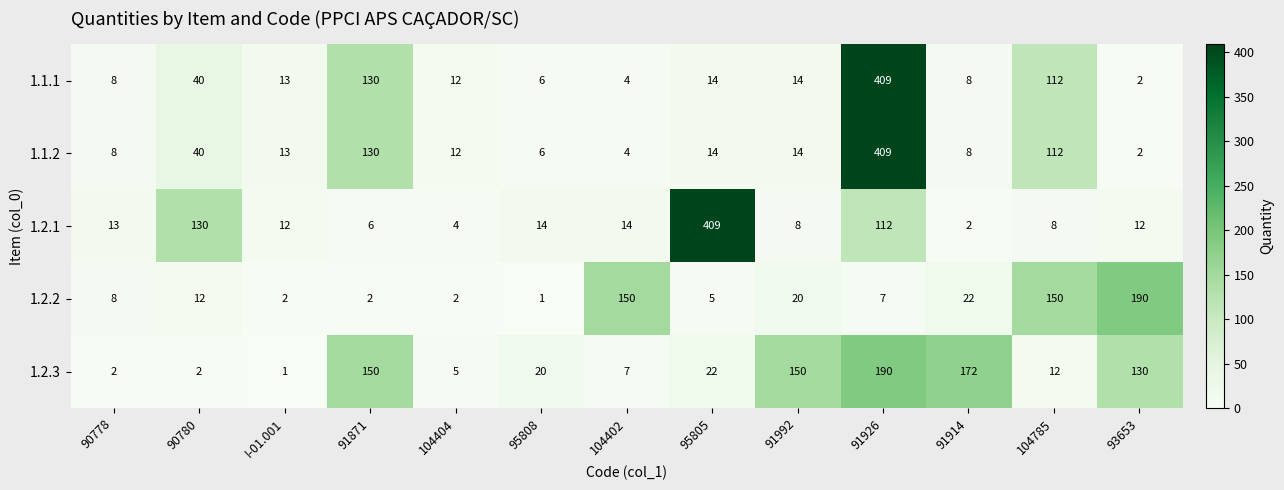

At which label is 1.1.2 closest to 205?

91871